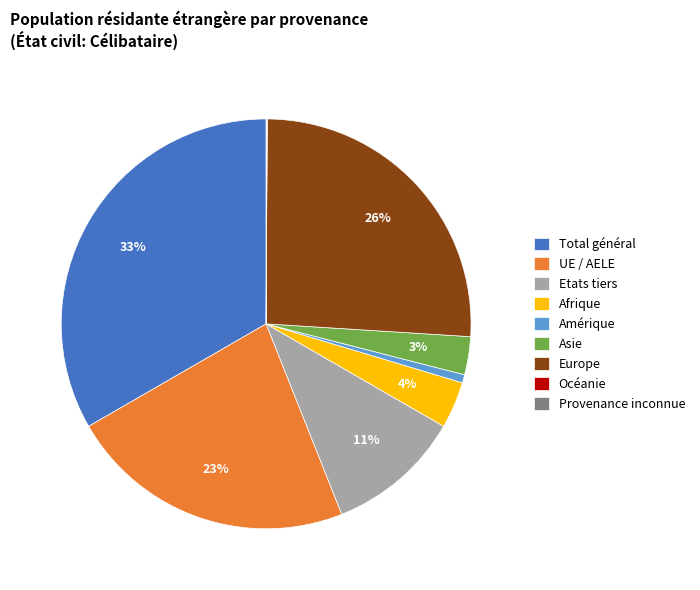

Is it true that Europe is 35% of the pie?

False